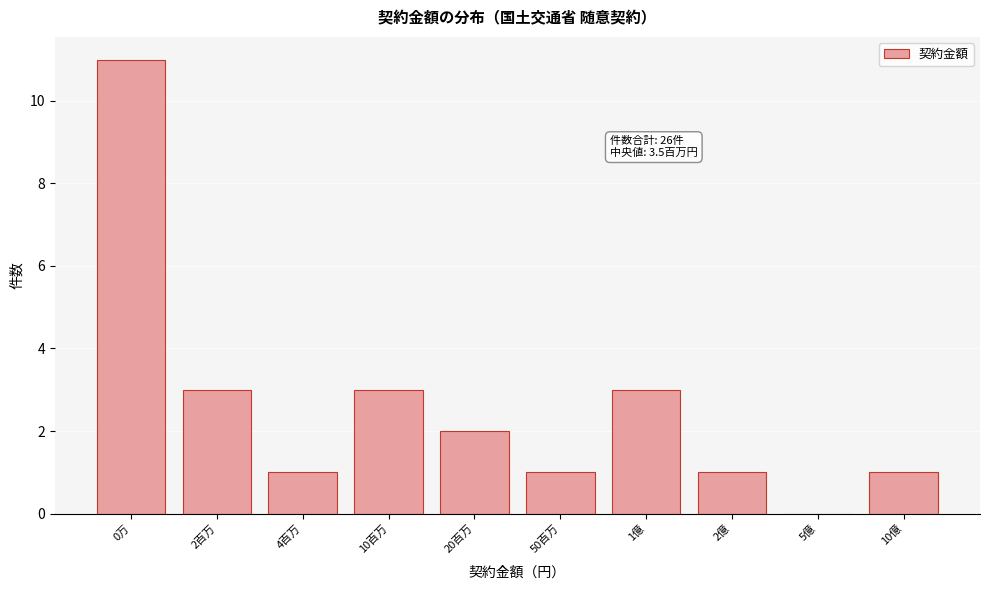

Reading left to right, transcribe all the data shown in this chart.

0万=11	2百万=3	4百万=1	10百万=3	20百万=2	50百万=1	1億=3	2億=1	5億=0	10億=1